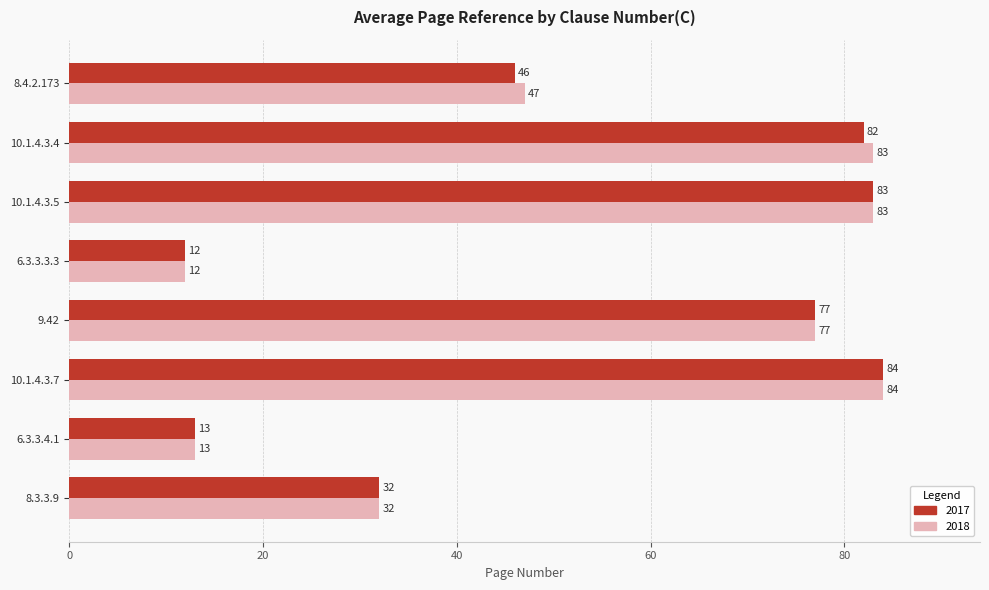

Which category has the highest value across all series?

10.1.4.3.7